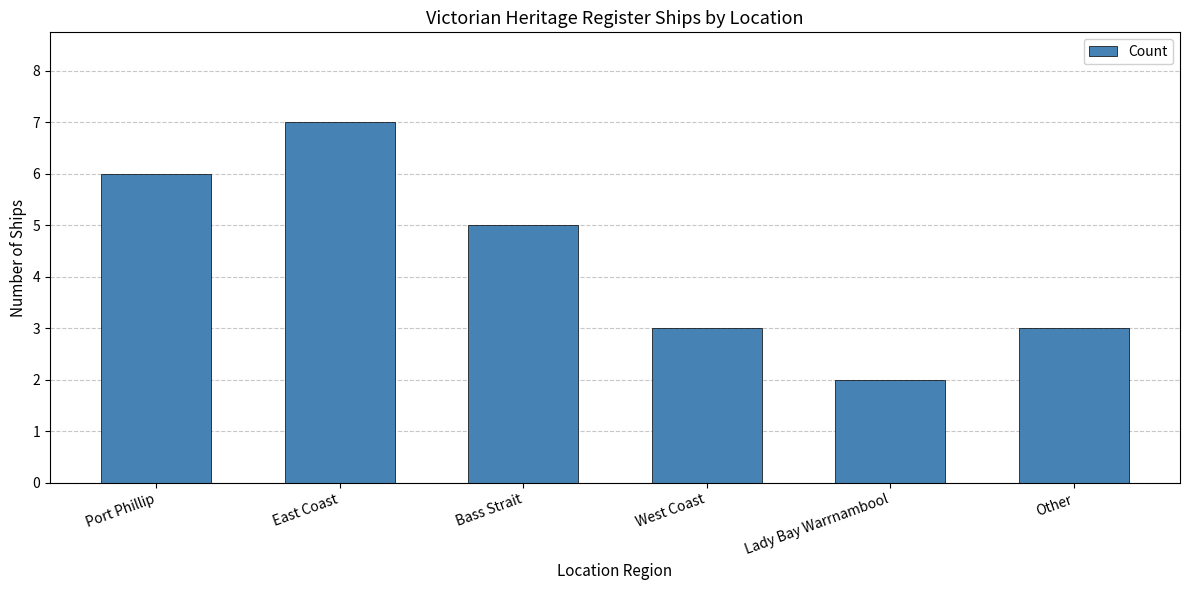

What is the maximum value shown in the chart?

7